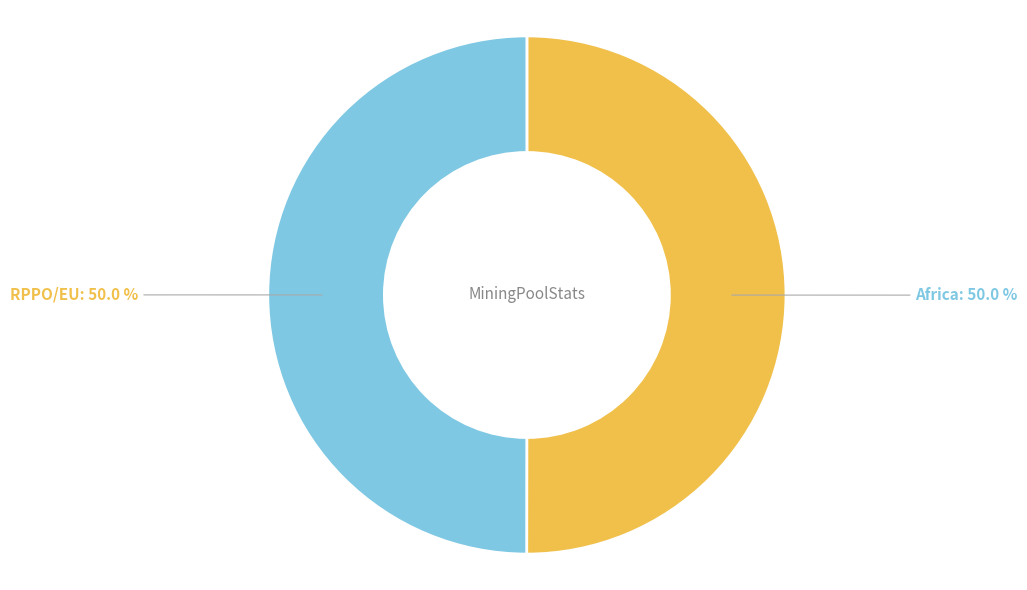

What is the ratio of the value at RPPO/EU to the value at Africa?

1.0